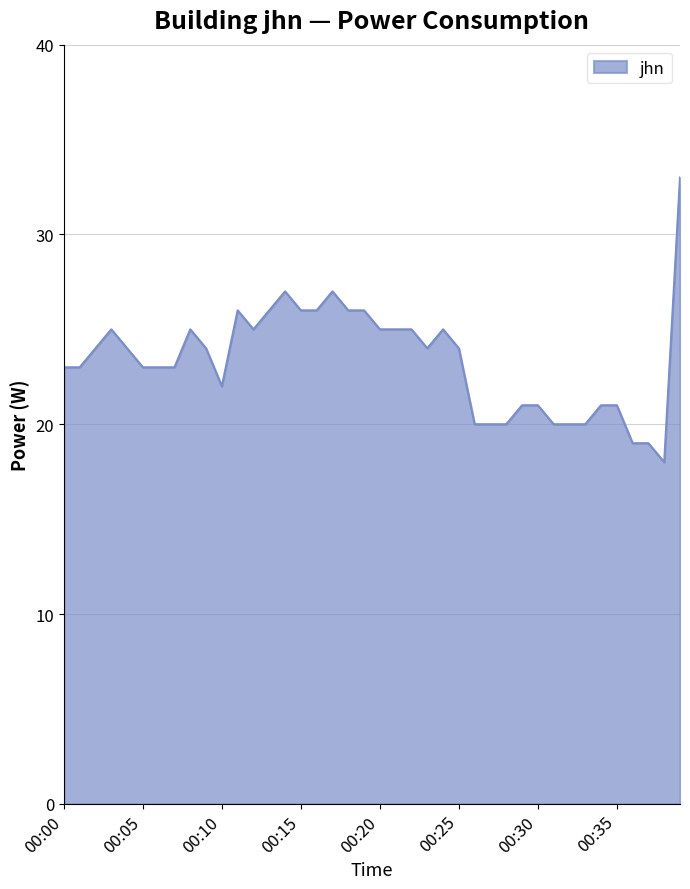

What is the label of the 1st point from the right?

39